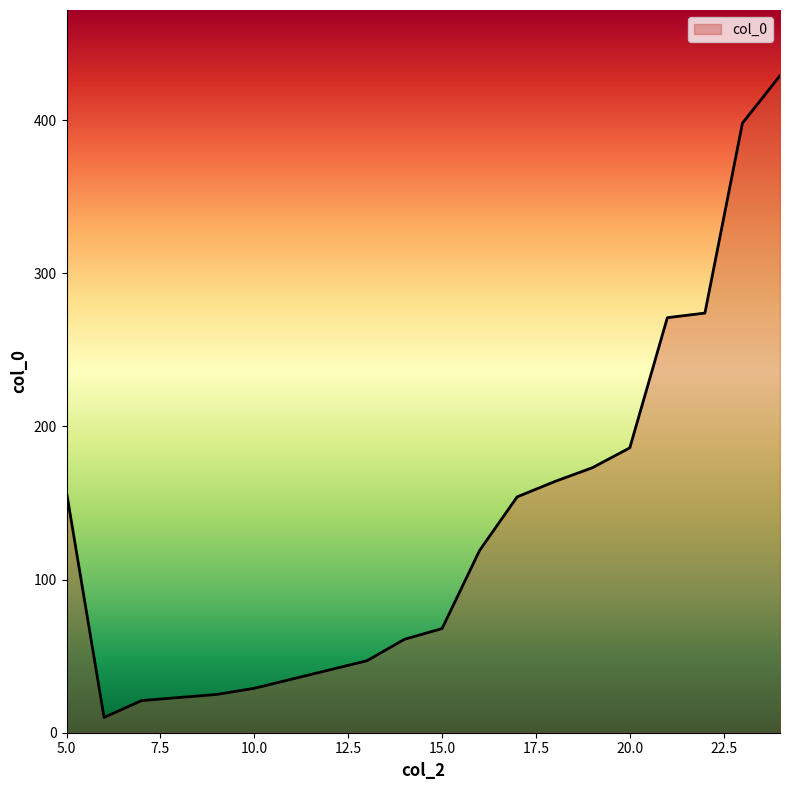

What is the maximum value shown in the chart?

429